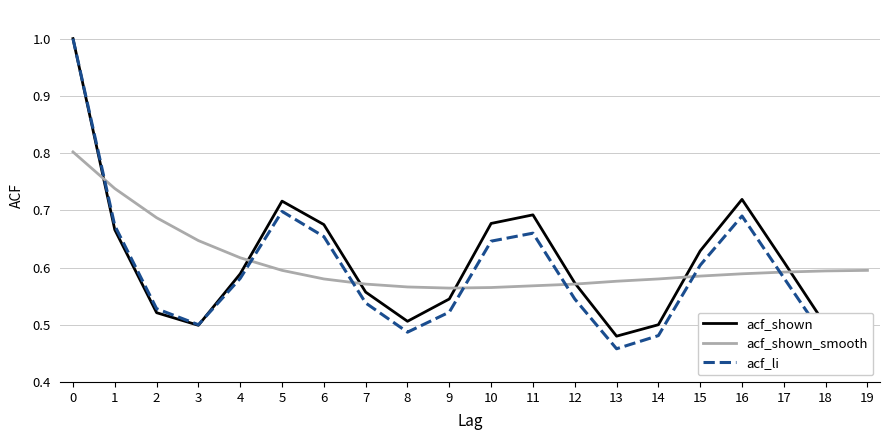

What is the total value across all series at 10?

1.9